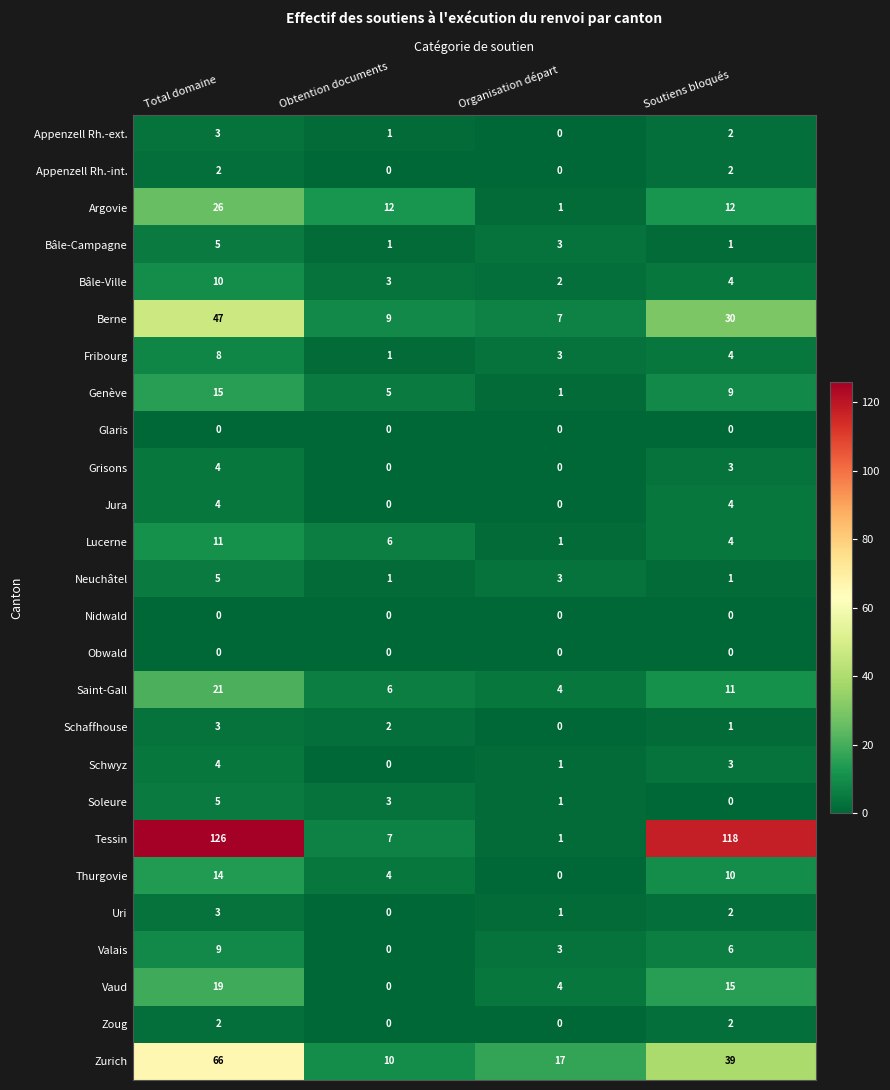

Where does the Schwyz series first go above 3?

Total domaine